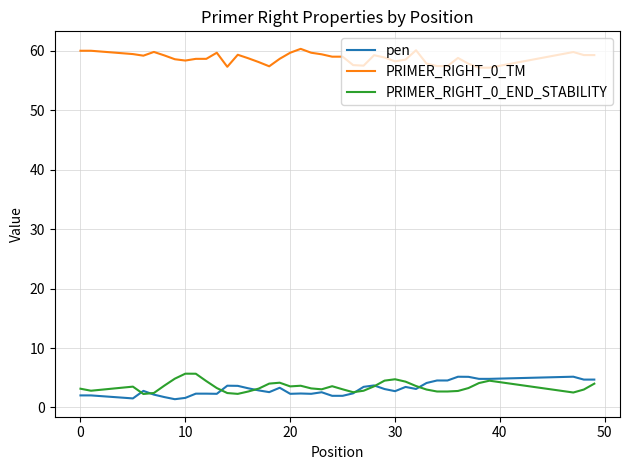

True or false: PRIMER_RIGHT_0_TM and PRIMER_RIGHT_0_END_STABILITY intersect in this chart.

False